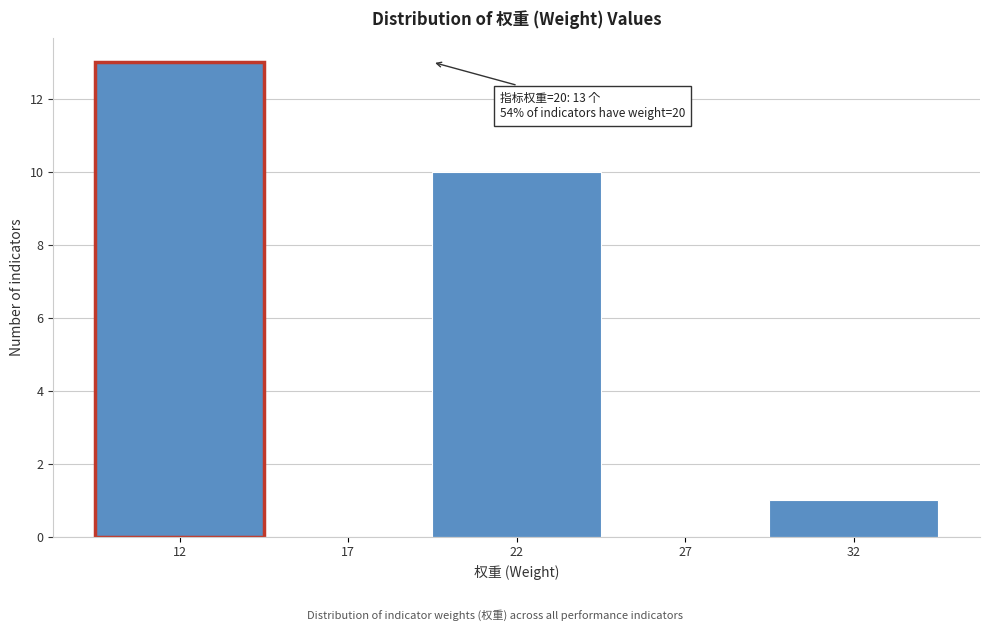

Reading right to left, what are all the values shown in this chart?

32=1	27=0	22=10	17=0	12=13